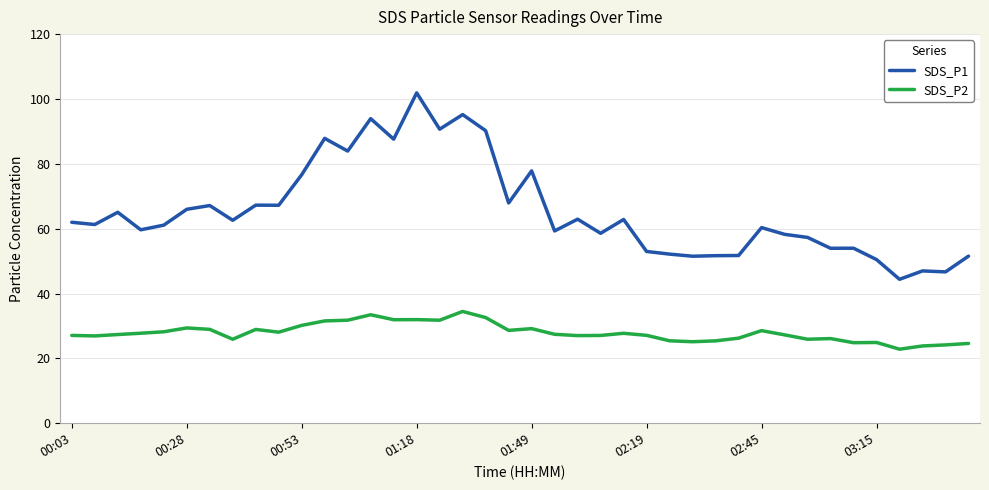

True or false: SDS_P1 and SDS_P2 intersect in this chart.

False